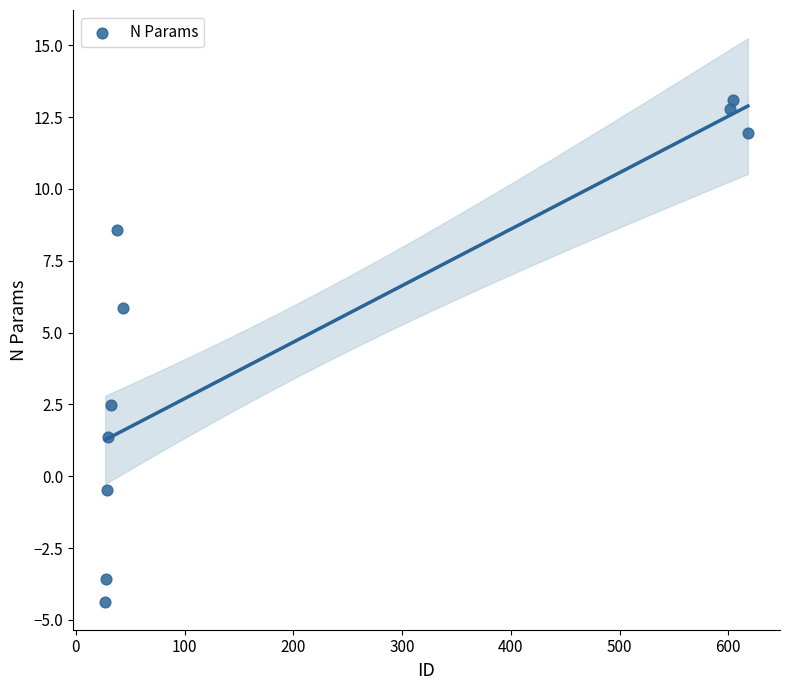

What is the range of X values (max minus min)?

591.0